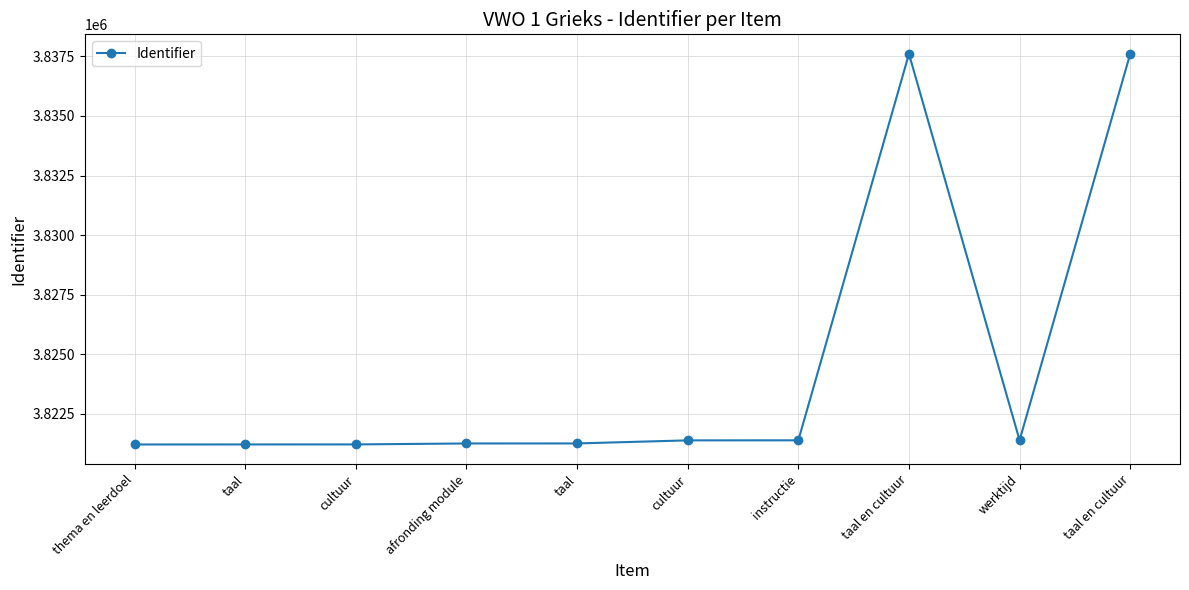

What is the value of the 10th point from the left?

3837605